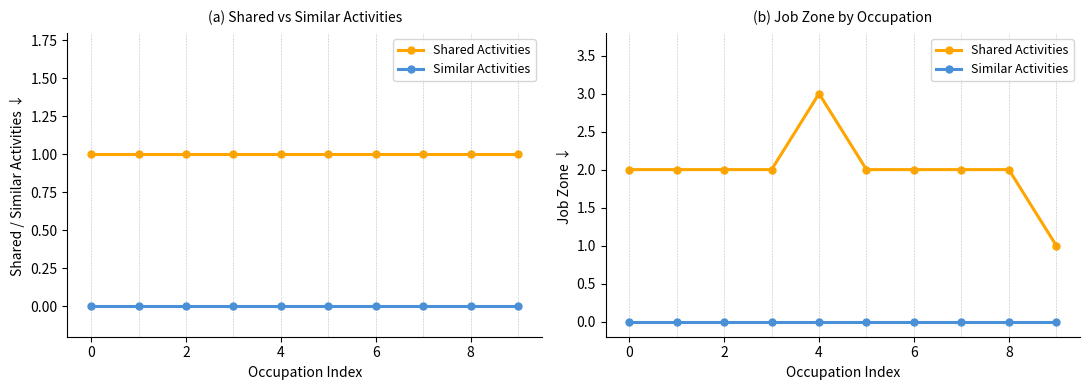

Reading right to left, extract all data points from this chart.

Shared Activities: 1	2	2	2	2	3	2	2	2	2
Similar Activities: 0	0	0	0	0	0	0	0	0	0